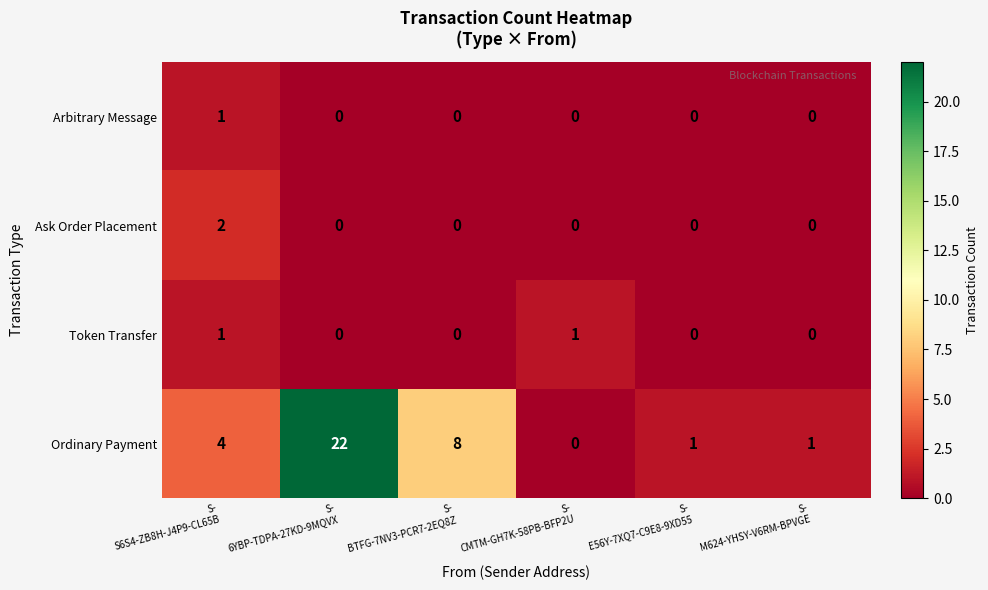

Which series has the largest range (max minus min)?

Ordinary Payment